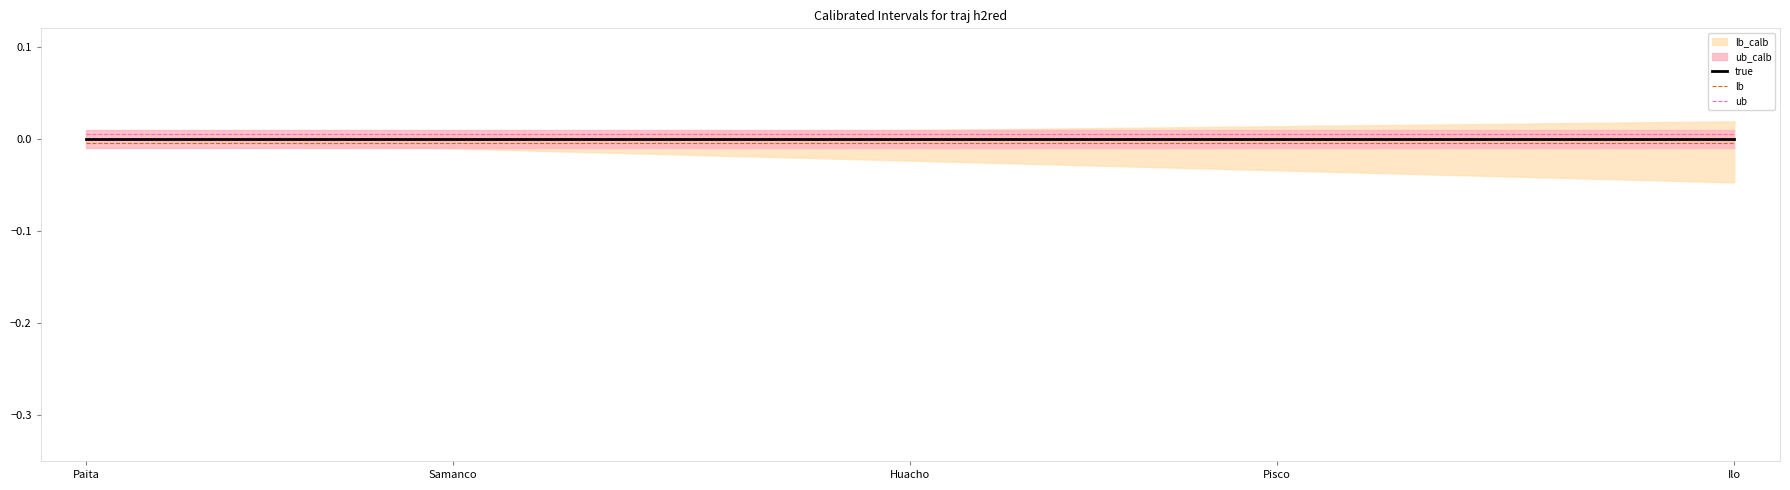

What is the label of the 2nd point from the left?

Samanco